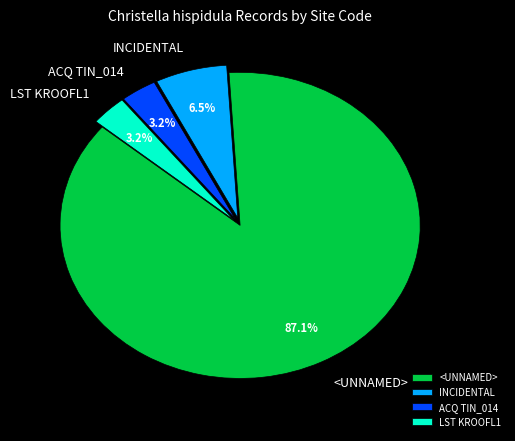

Is it true that ACQ TIN_014 is 3% of the pie?

True